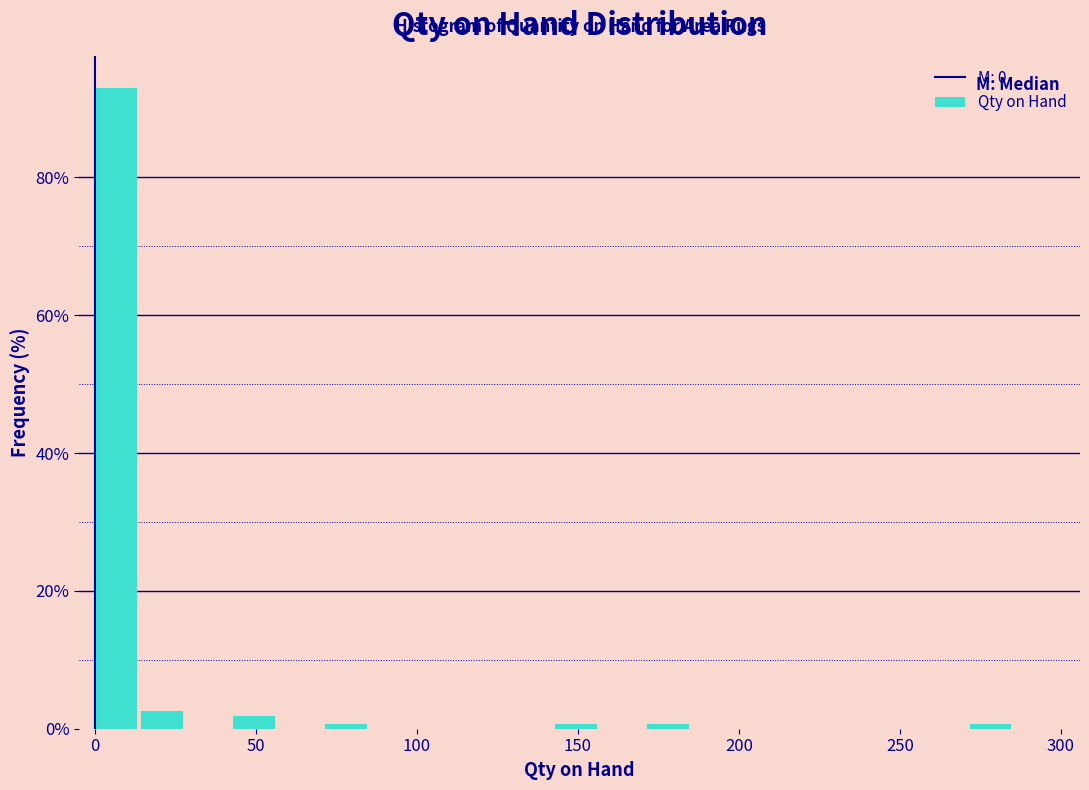

Read against the x-axis, roughly where is the centre of the tallest bar?

5